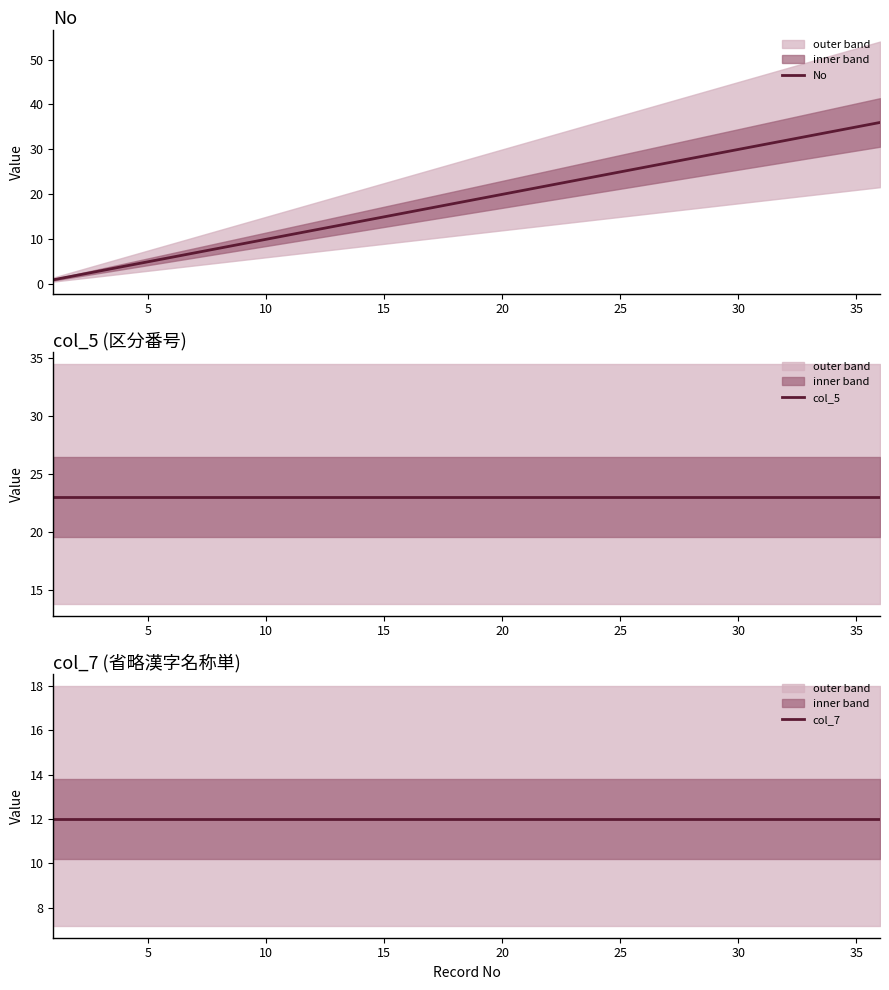

What is the maximum value for No?

36